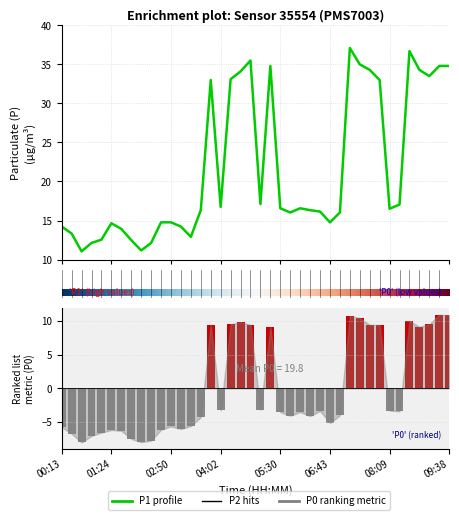

Which series has the widest spread of values?

P1